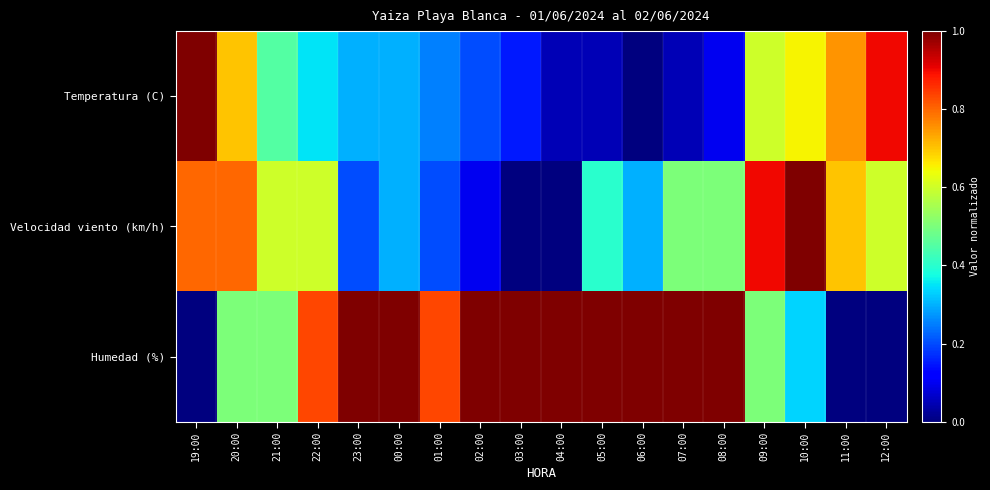

At which category is the sum across all series the highest?

09:00